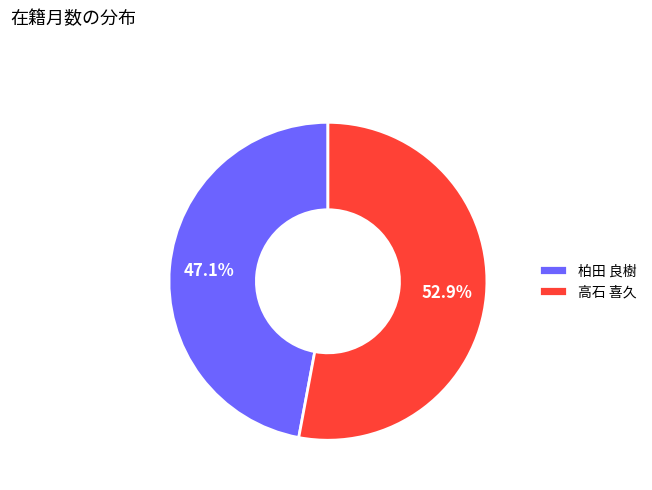

Count the number of slices in the pie.

2